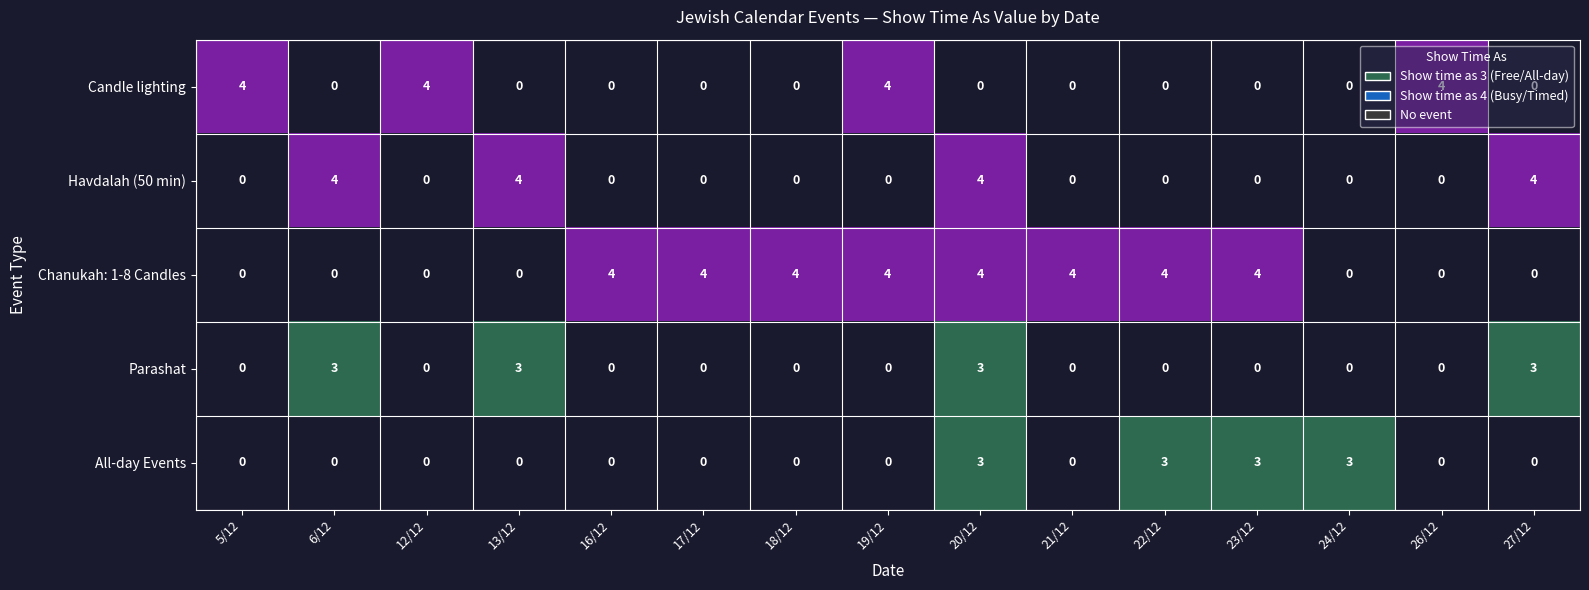

Which label corresponds to the smallest value in the chart?

6/12